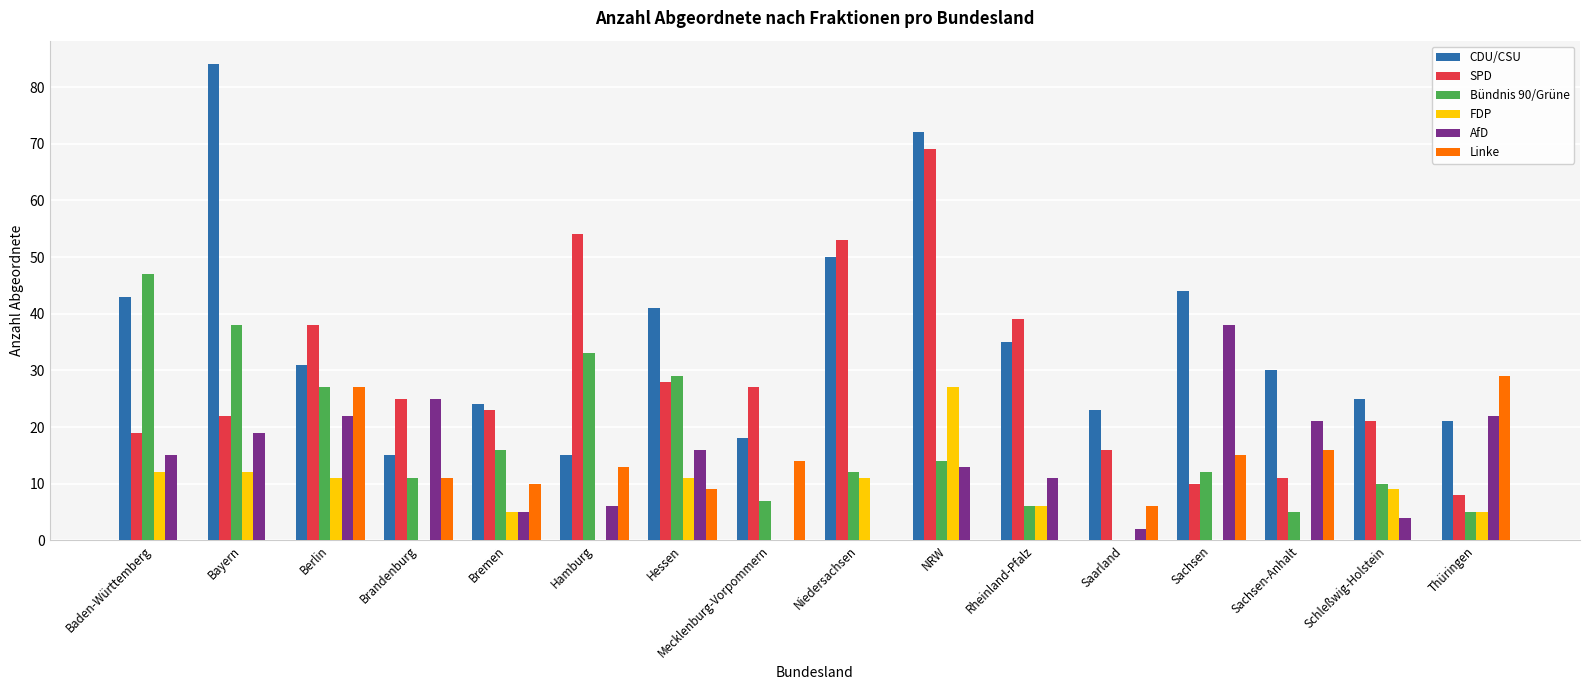

What is the spread (max minus min) of values at Bremen?

19